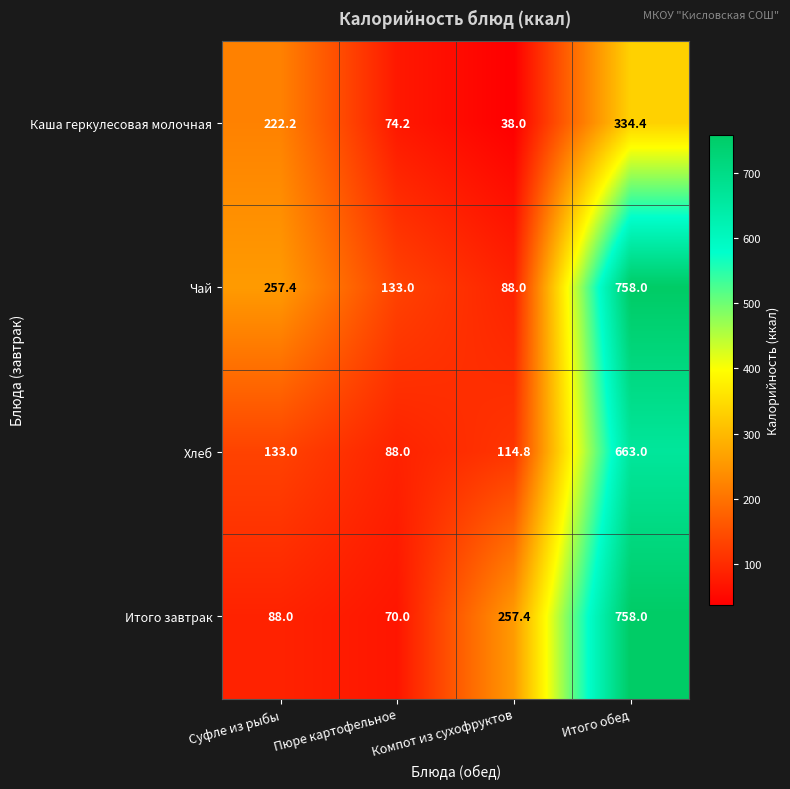

Which series has the widest spread of values?

Итого завтрак